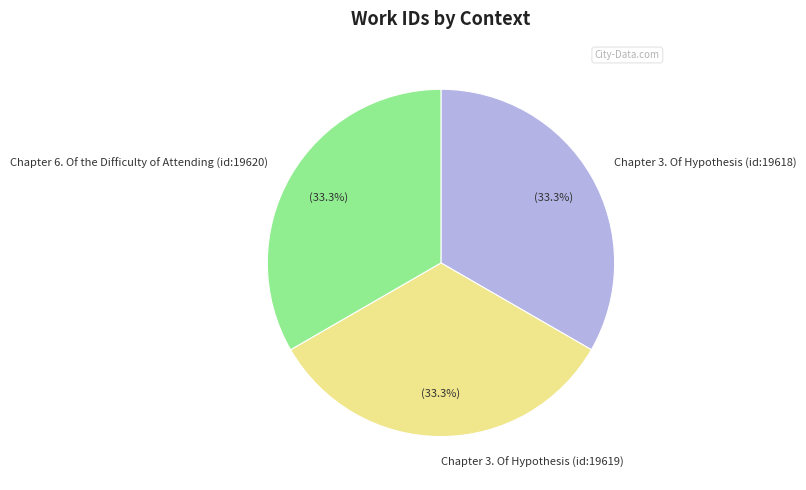

Does Chapter 3. Of Hypothesis (id:19619) account for over 50% of the chart?

No